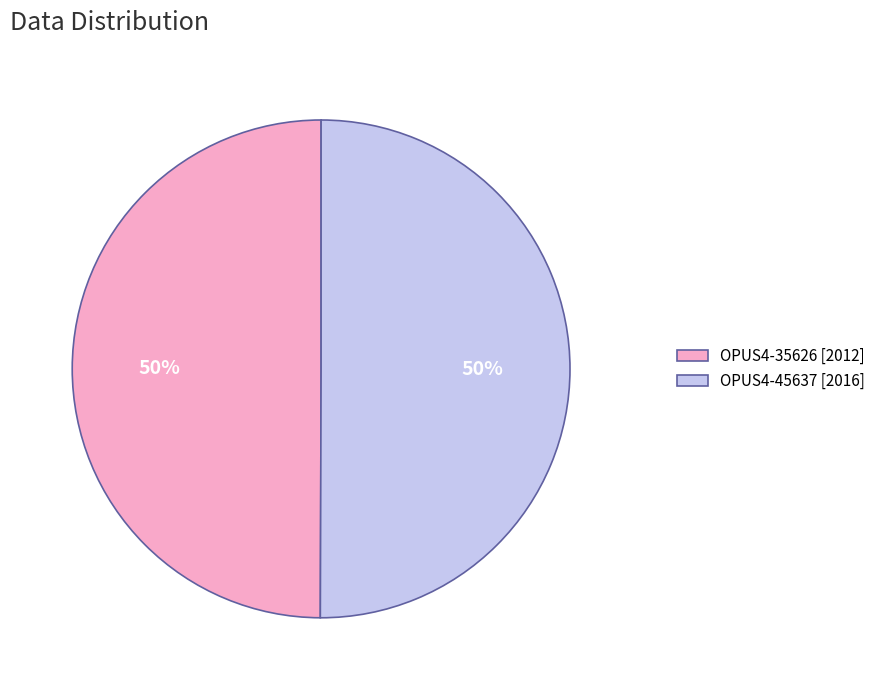

What is the ratio of the value at OPUS4-45637 [2016] to the value at OPUS4-35626 [2012]?

1.0